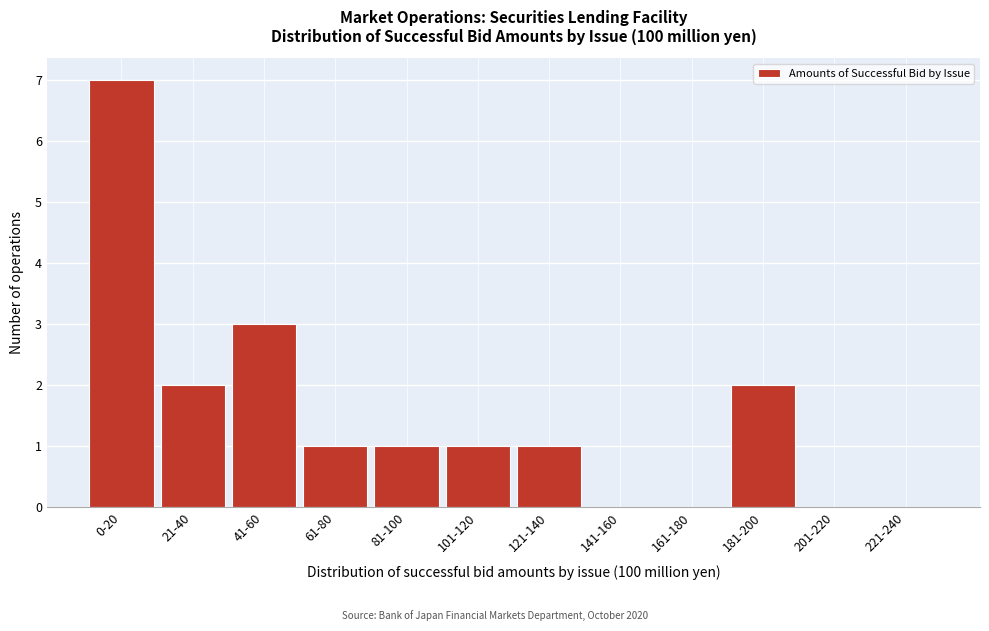

Reading left to right, extract all data points from this chart.

0-20=7	21-40=2	41-60=3	61-80=1	81-100=1	101-120=1	121-140=1	141-160=0	161-180=0	181-200=2	201-220=0	221-240=0